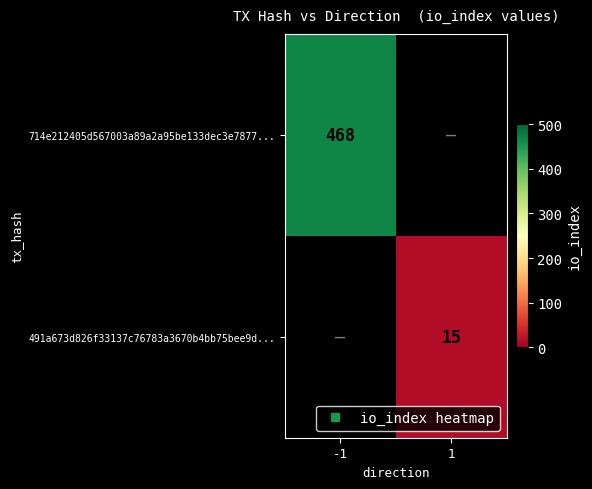

Is the value of 491a673d826f33137c76783a3670b4bb75bee9d... at -1 greater than the value of 714e212405d567003a89a2a95be133dec3e7877... at -1?

No